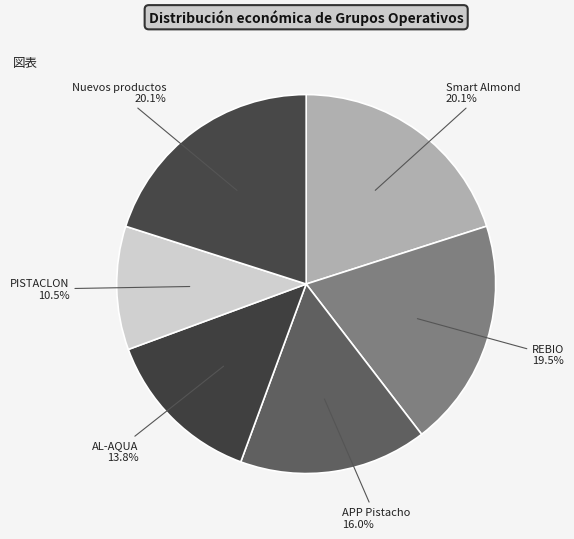

Combined, what portion of the pie is PISTACLON and REBIO?

30.0%